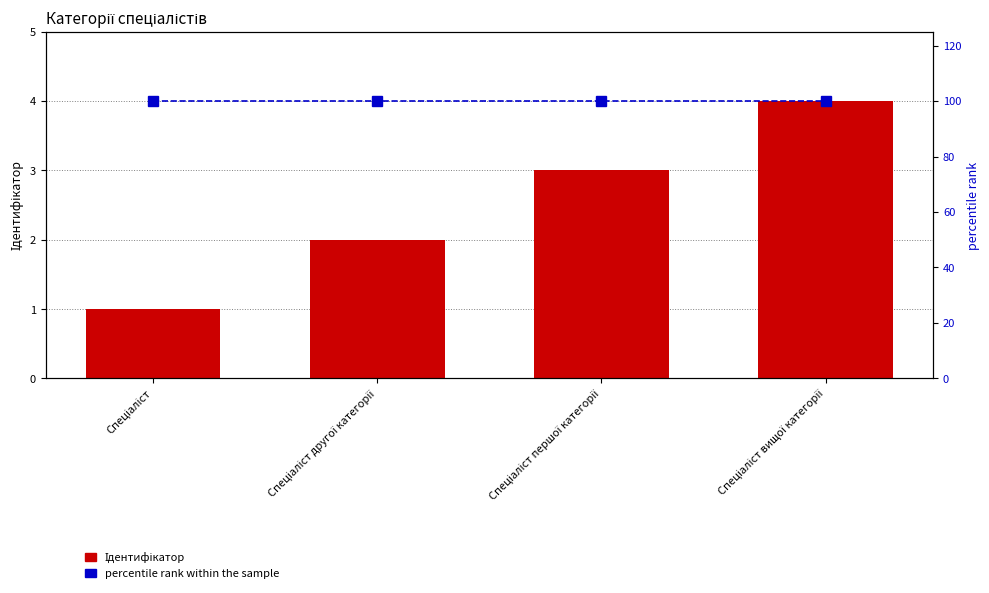

The percentile rank within the sample series shows 150 at Спеціаліст першої категорії. True or false?

False